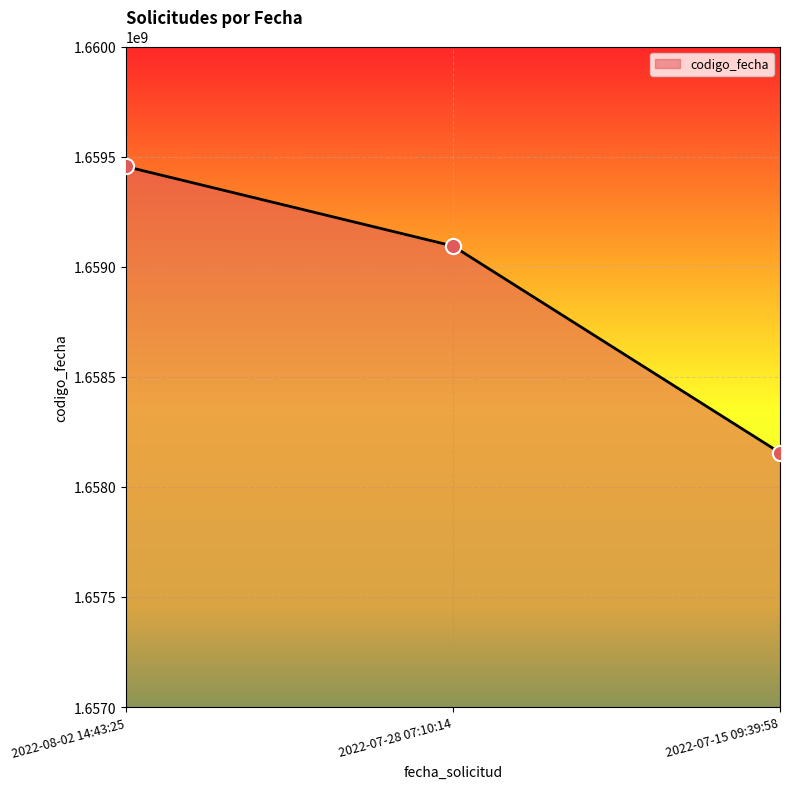

Between 2022-08-02 14:43:25 and 2022-07-15 09:39:58, which is larger?

2022-08-02 14:43:25